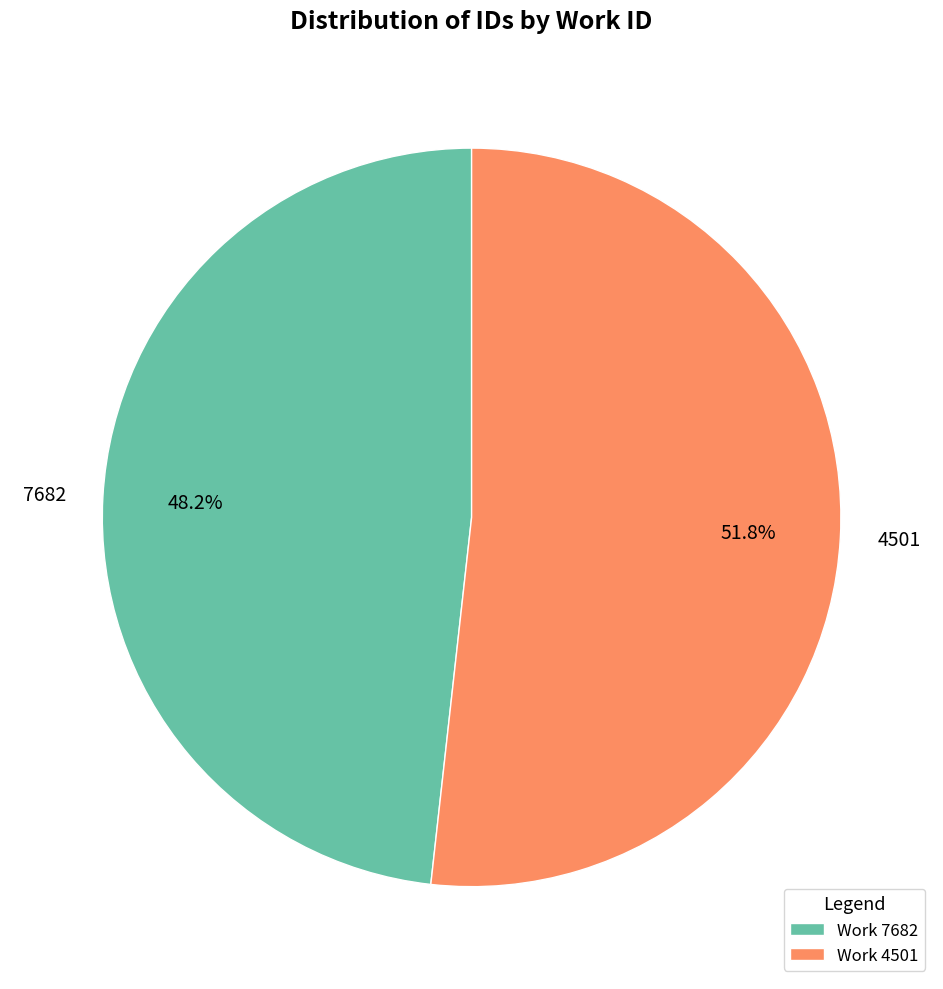

Rank the categories by value from highest to lowest.

4501, 7682